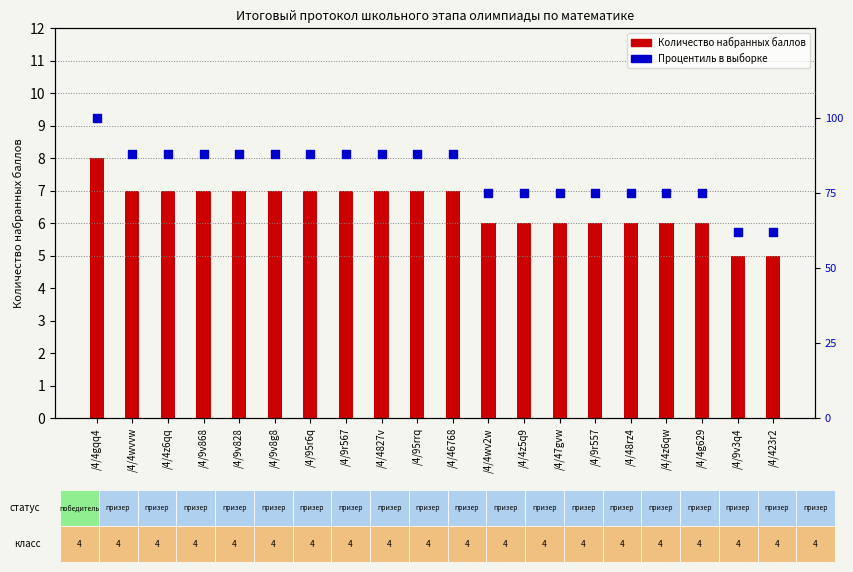

Which series has the largest Y range (max minus min)?

Процентиль в выборке